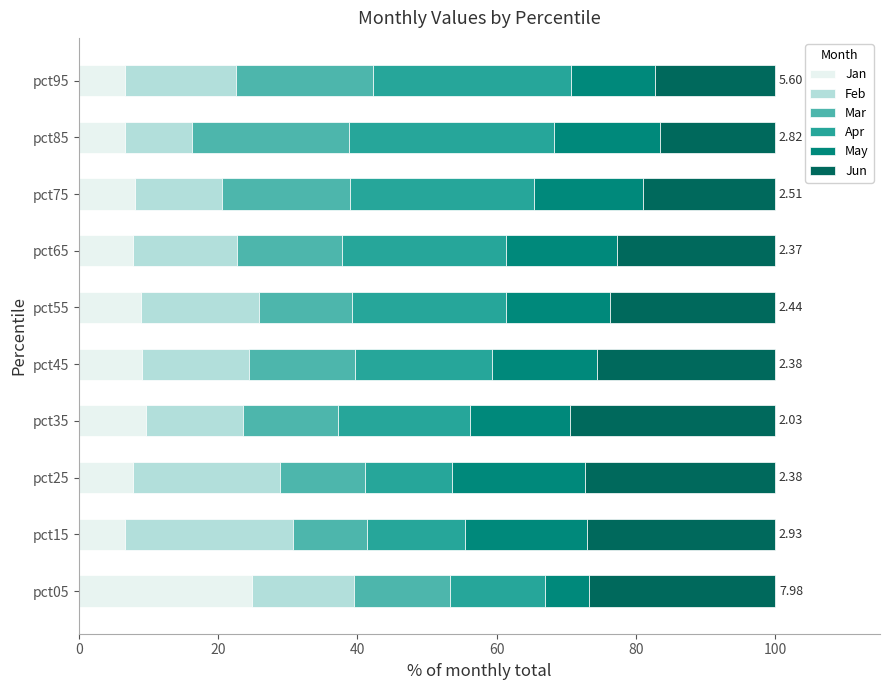

What is the total value across all series at pct65?

100.0